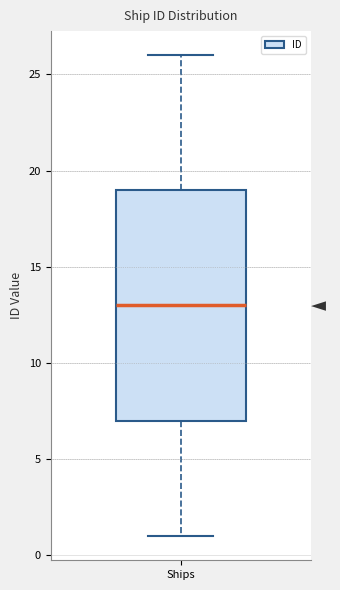

Transcribe this box plot: give where the median line is, the range the box spans, and where the two whiskers end, as read against the y-axis. The values are not printed on the chart, so give them approximately, as read against the axis.

median 13, box 7 to 19, whiskers 1 to 26